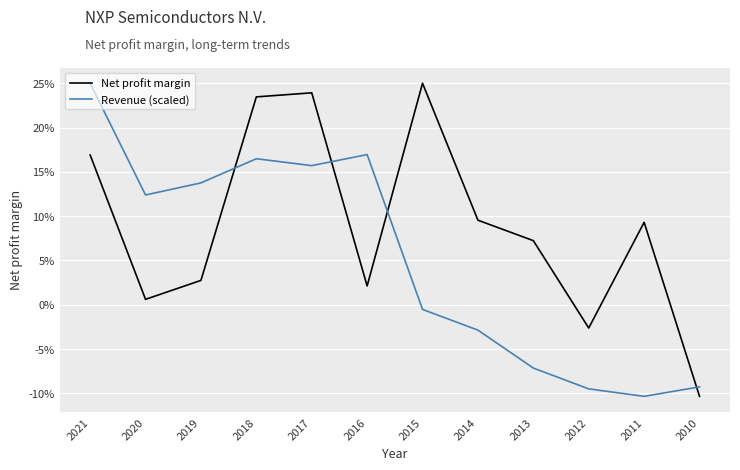

Is this an area chart (filled region under the line)?

No